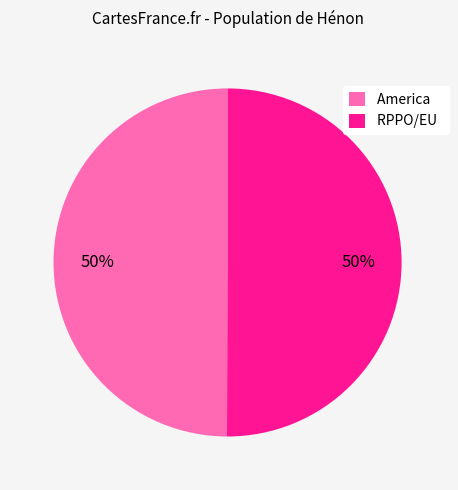

To the nearest percent, what is the combined percentage of RPPO/EU and America?

100%